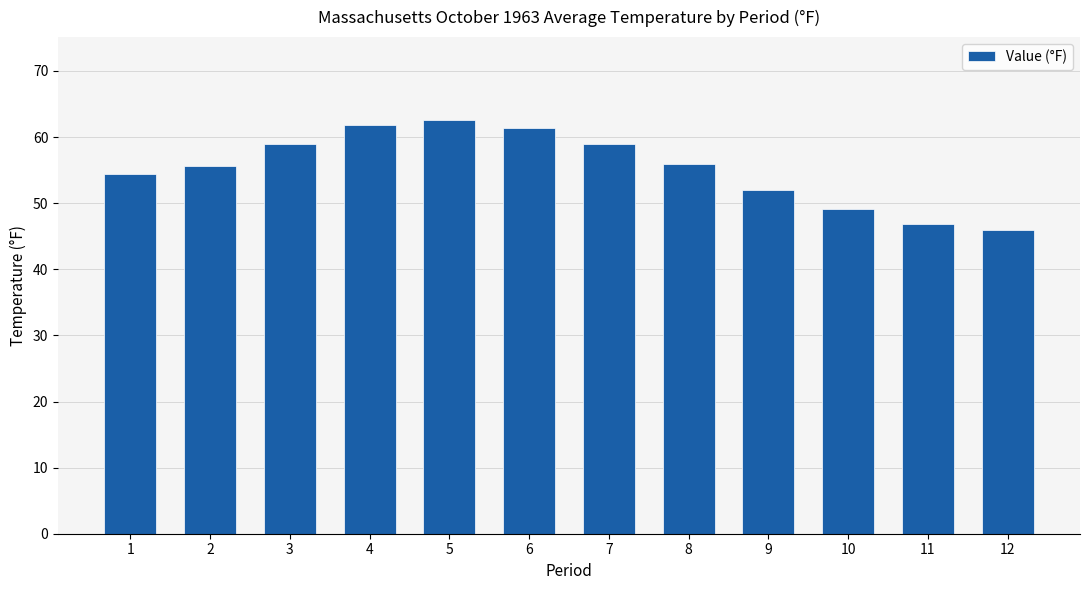

At which category does the chart reach its minimum across all series?

12